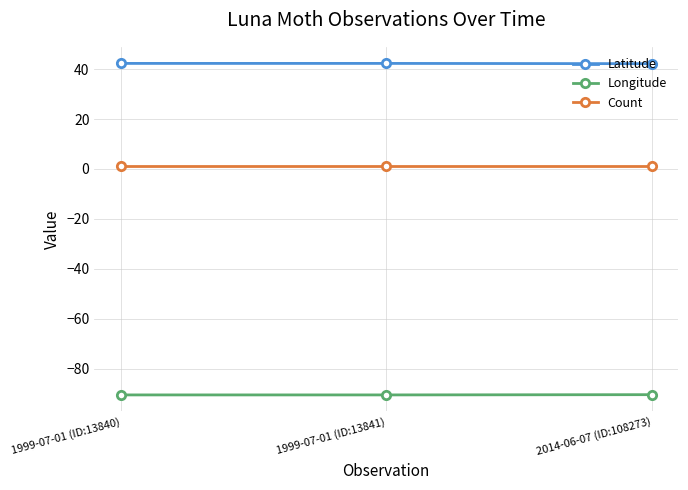

What is the label of the 3rd point from the left?

2014-06-07 (ID:108273)